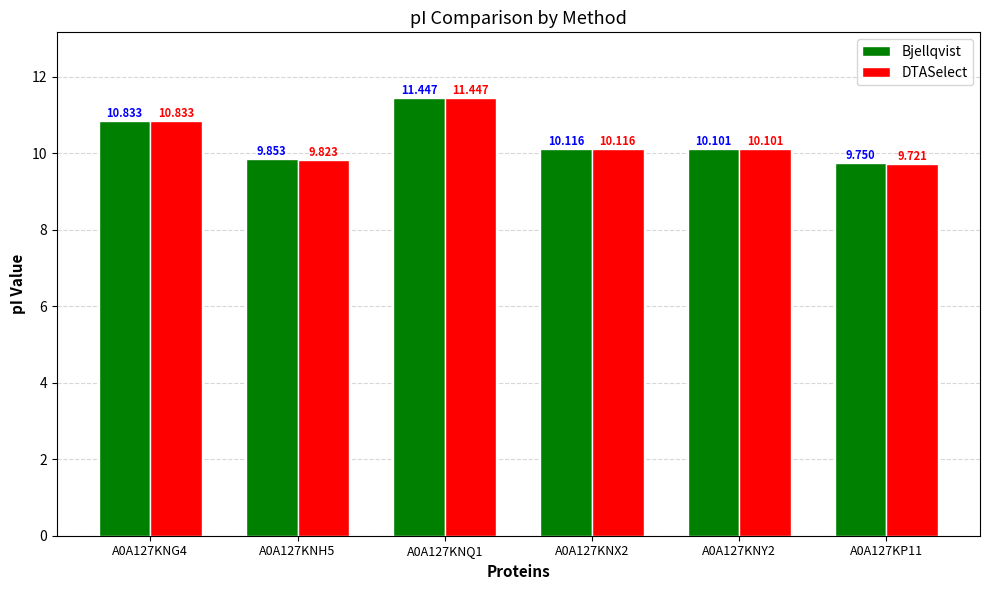

What is the lowest value of the DTASelect series?

9.7